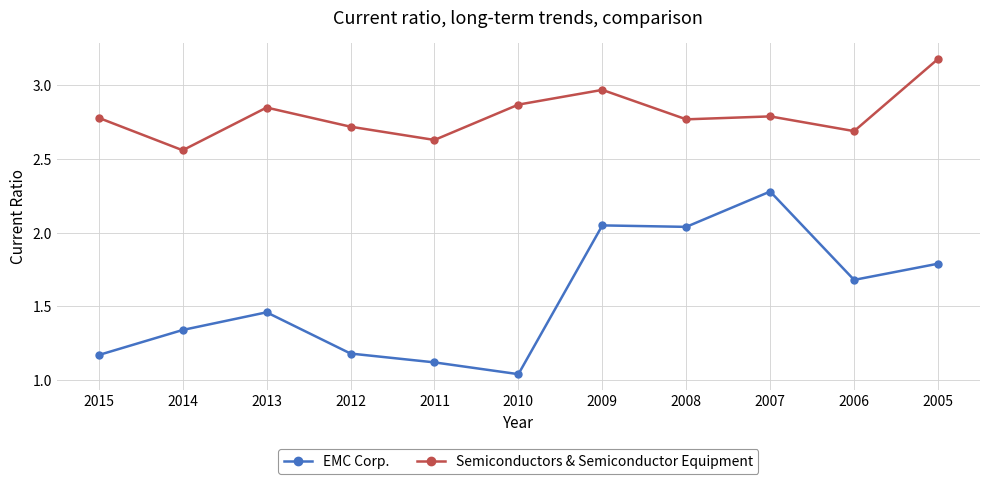

At which label is EMC Corp. closest to 1?

2010